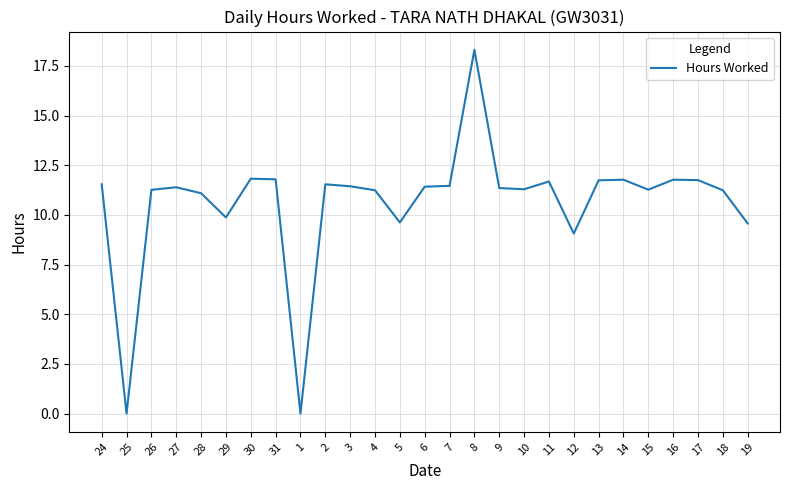

Which has a higher value, 1 or 16?

16